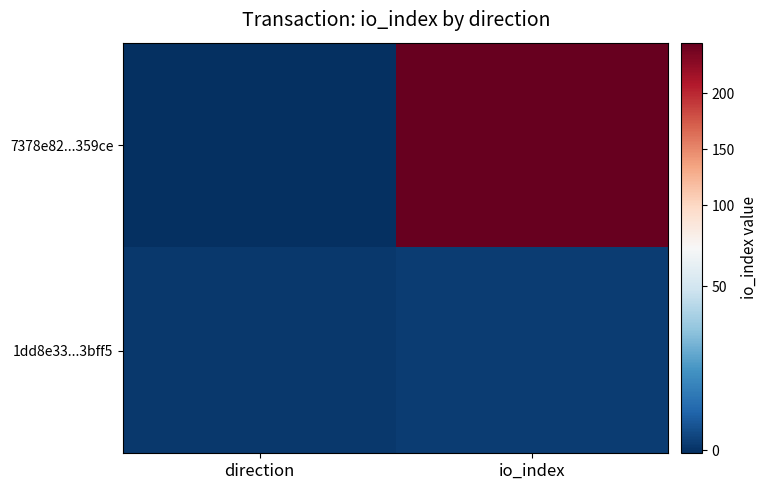

What is the minimum value shown in the chart?

-1